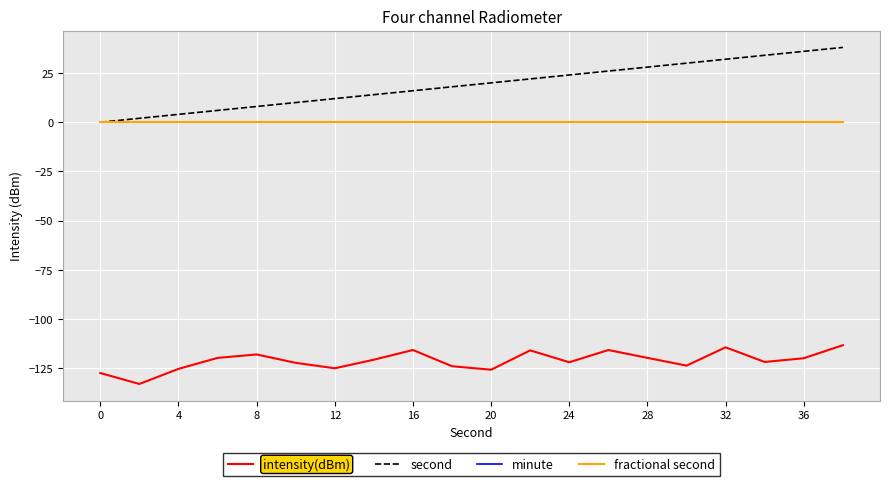

Does the chart display data point markers on the line(s)?

No